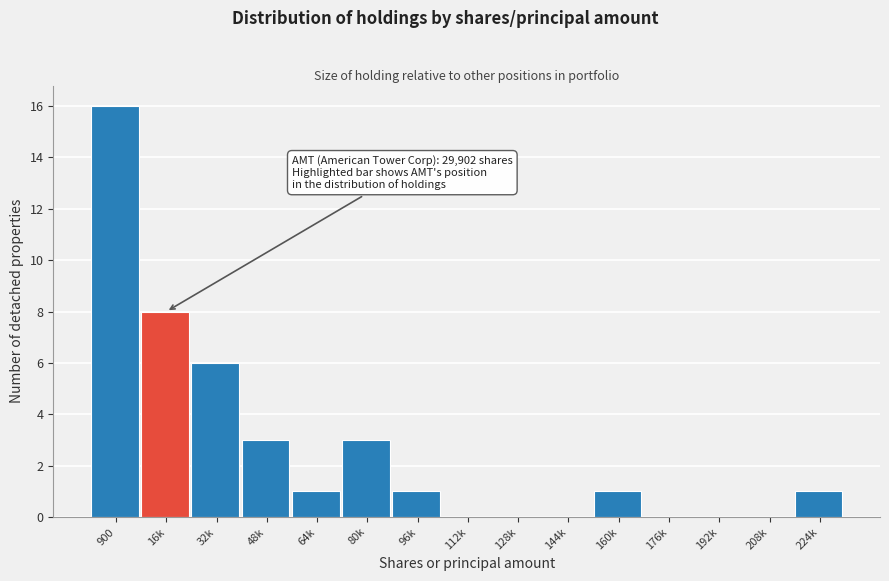

Which category has the highest value across all series?

900